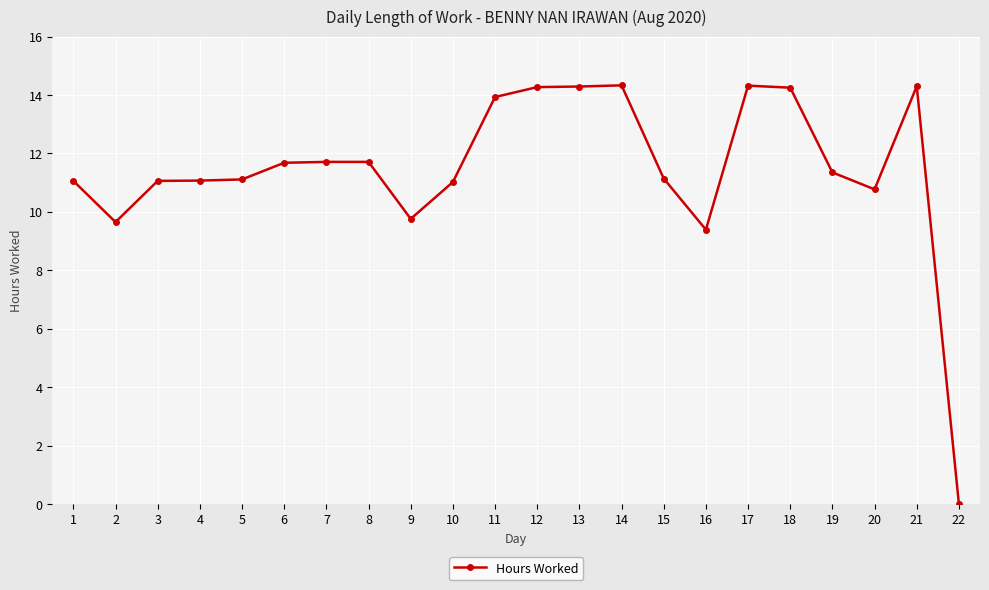

True or false: the data has more than 2 interior local peaks.

True